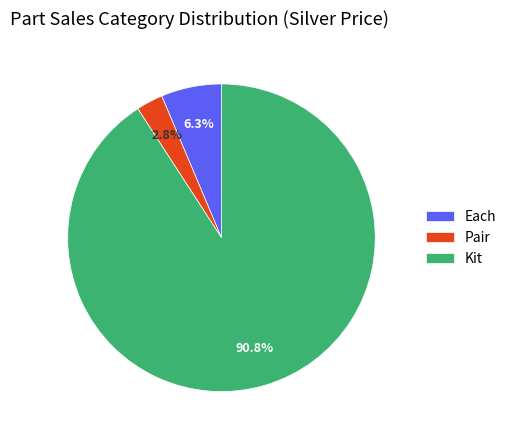

How many segments does this pie chart have?

3